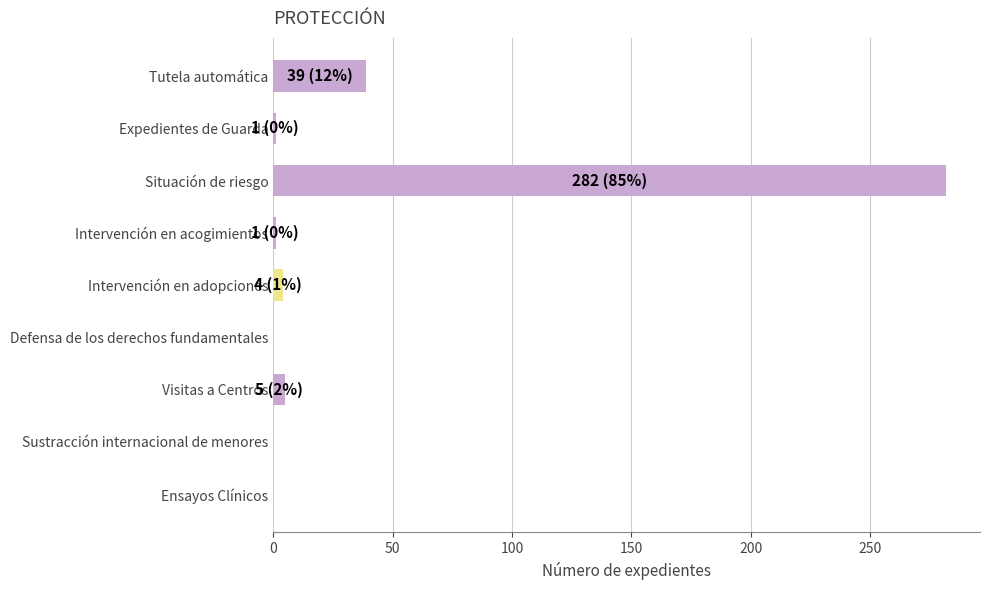

What is the sum of all values?

332